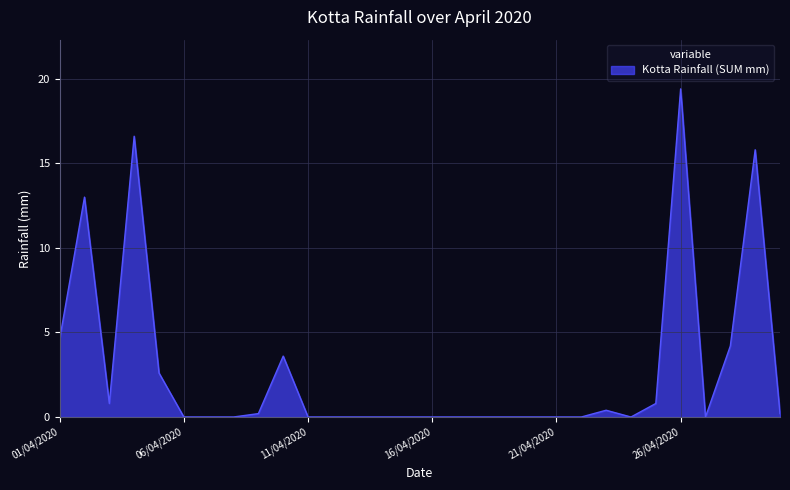

What is the greatest value displayed?

19.4